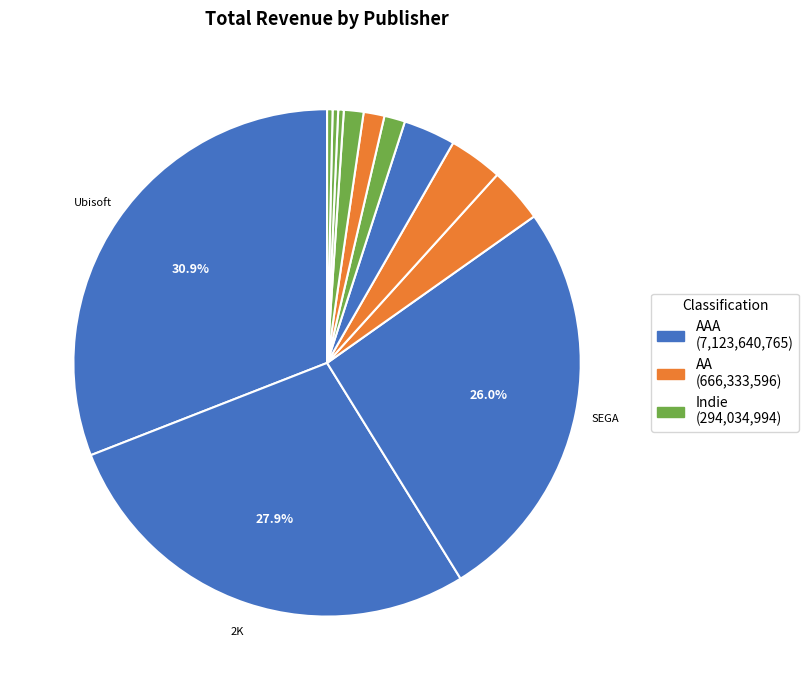

Count the number of slices in the pie.

12